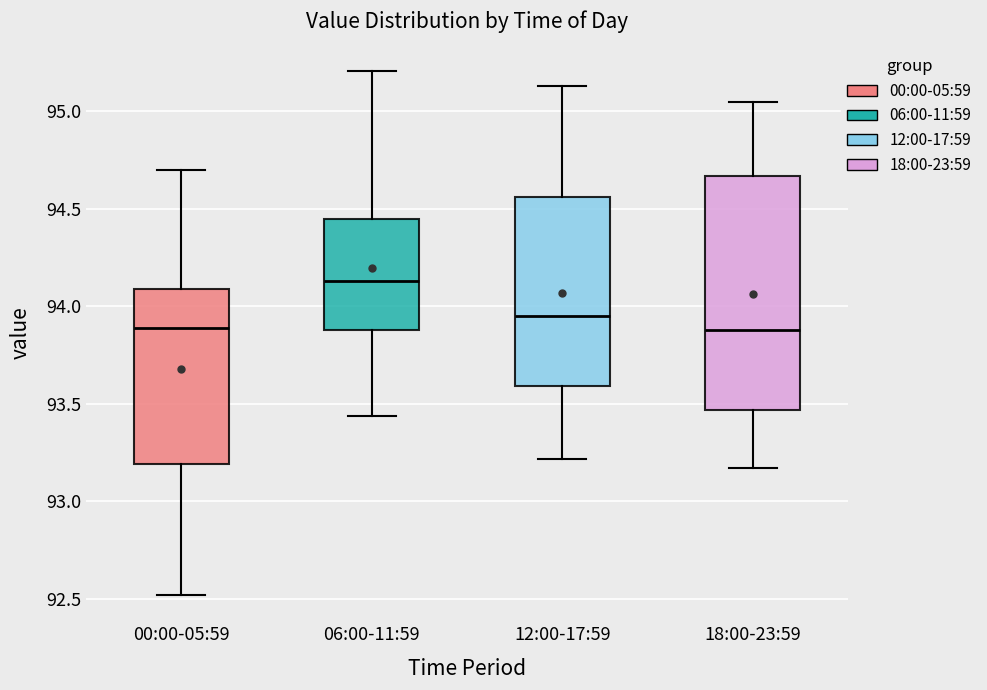

Where does the lower whisker of the box for 06:00-11:59 end on the y-axis? The values are not printed on the chart, so give them approximately, as read against the axis.

93.45